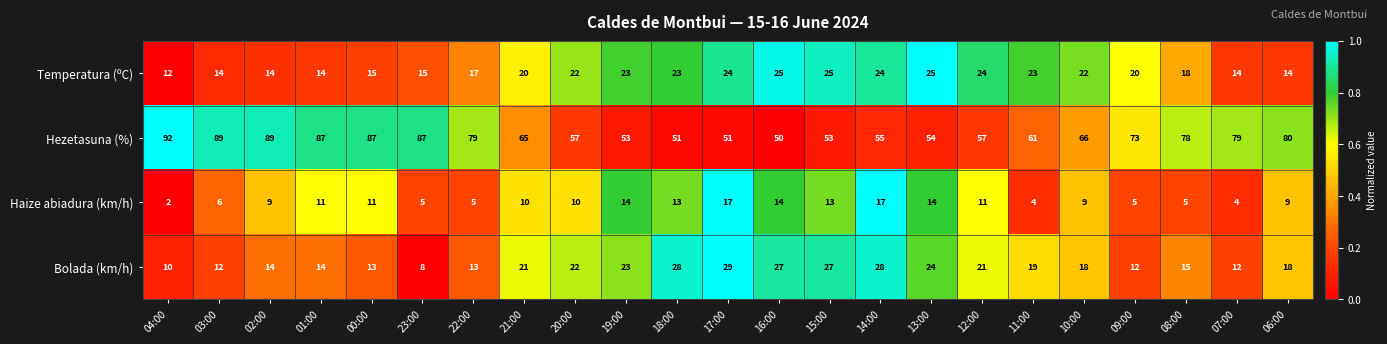

What is the difference between the Hezetasuna (%) values at 06:00 and 00:00?

7